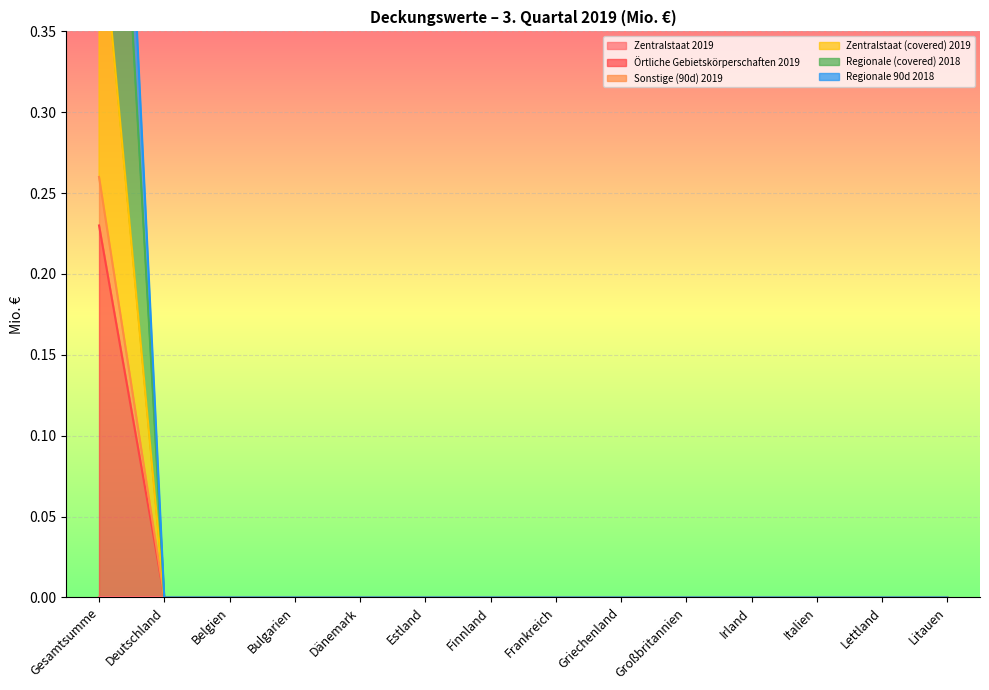

Which category has the highest value in the Örtliche Gebietskörperschaften 2019 series?

Gesamtsumme